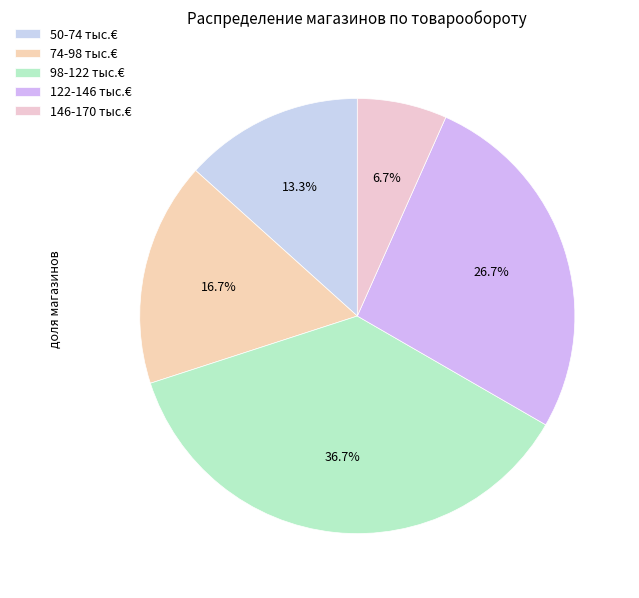

Does 50-74 represent more than half of the total?

No